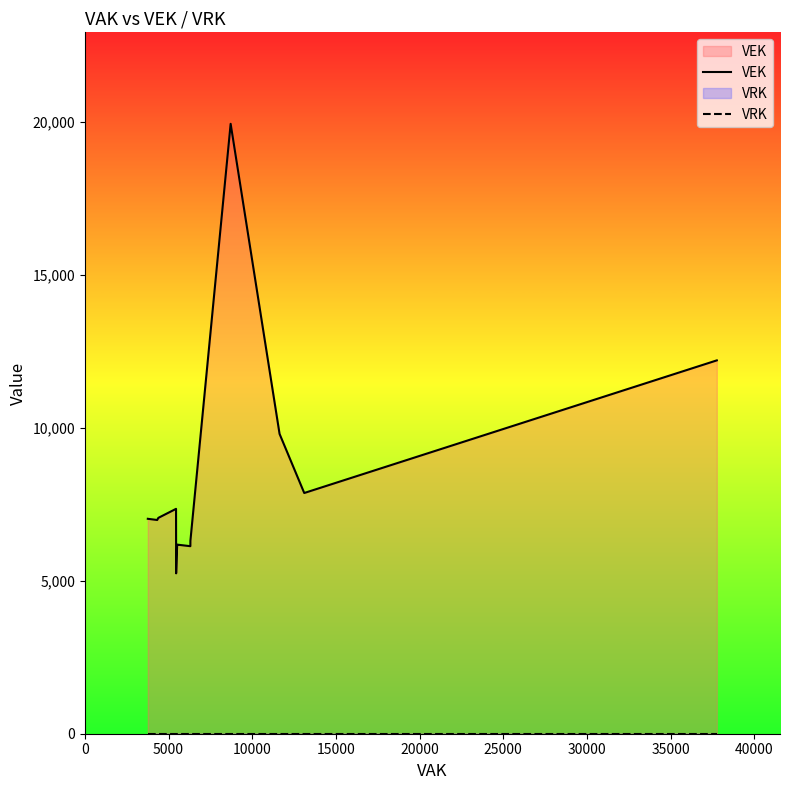

At how many categories does at least one series exceed 6834?

9